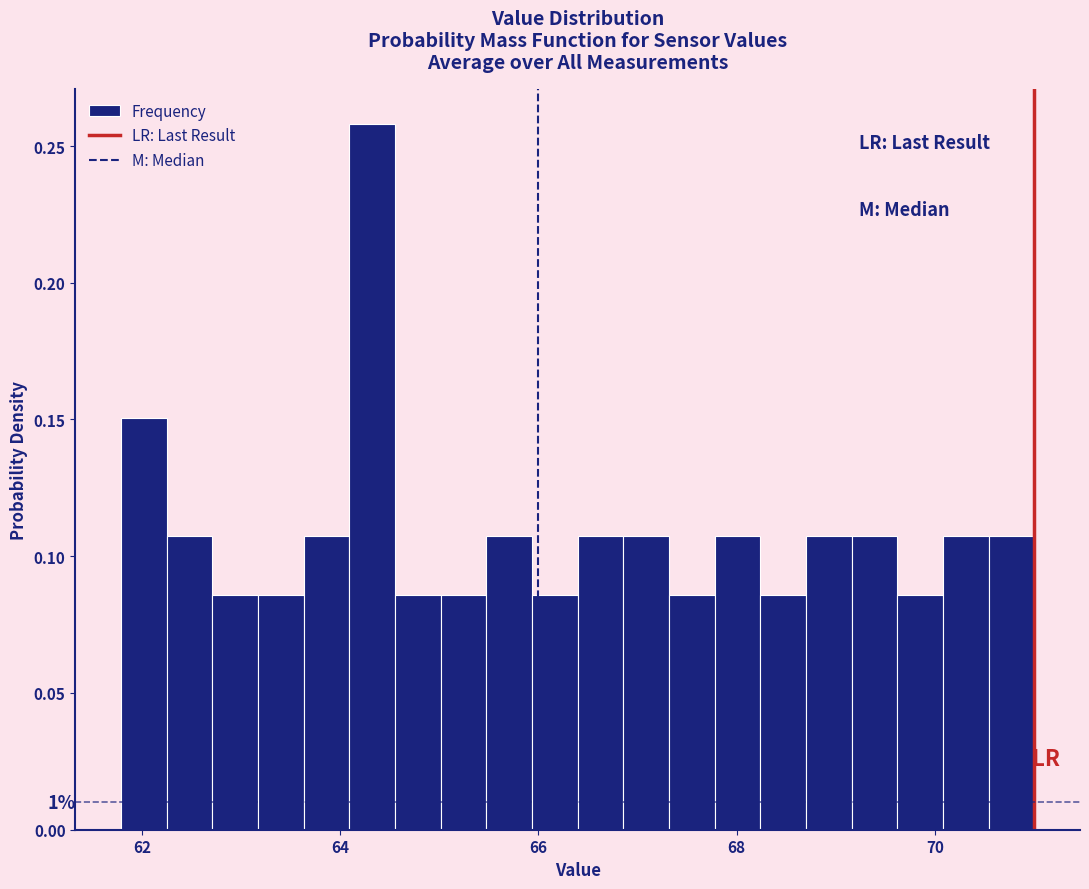

Read against the x-axis, roughly where is the centre of the tallest bar?

64.4